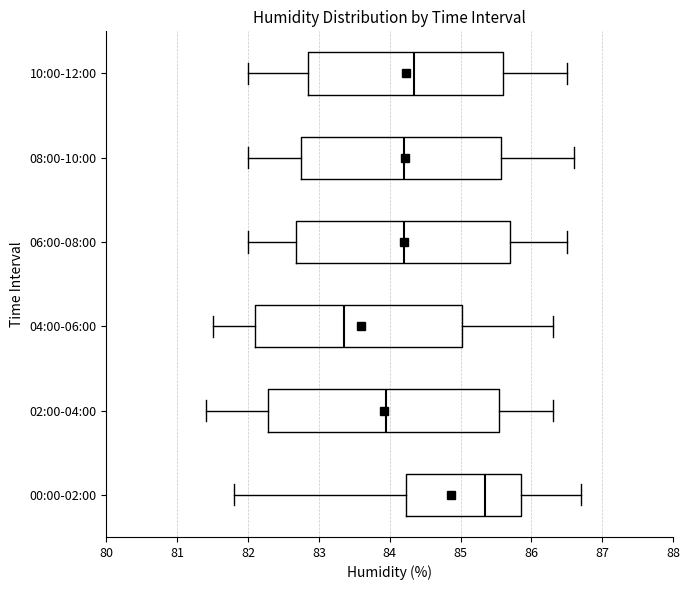

Which box's median line is the furthest to the right?

00:00-02:00